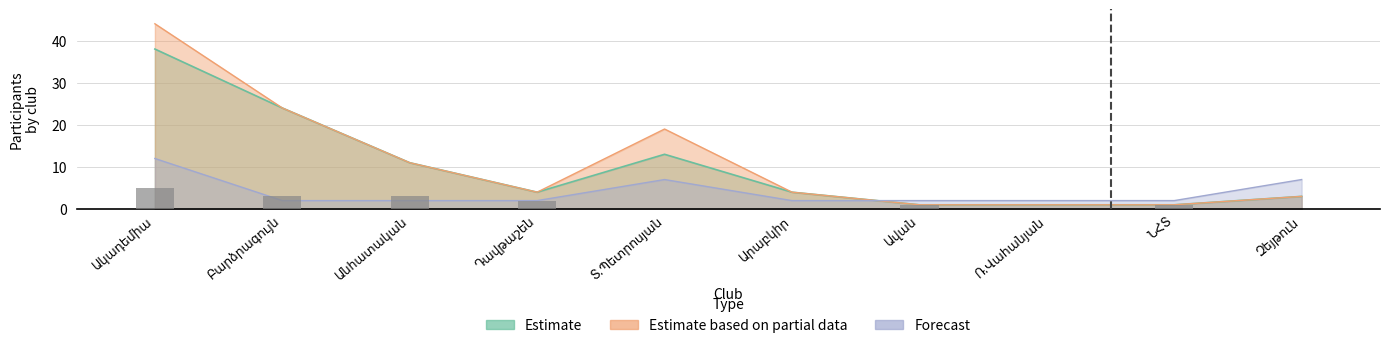

How many positive values are there?

6